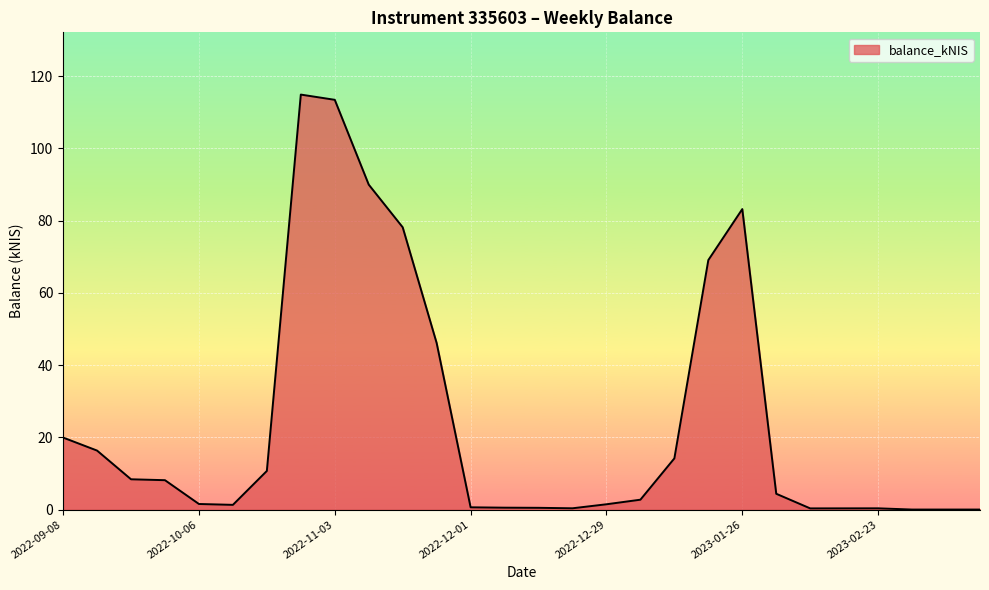

What is the maximum value shown in the chart?

114.9